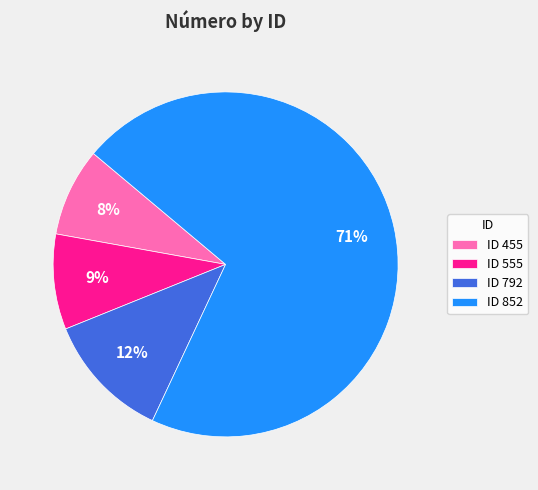

Does ID 555 represent more than half of the total?

No